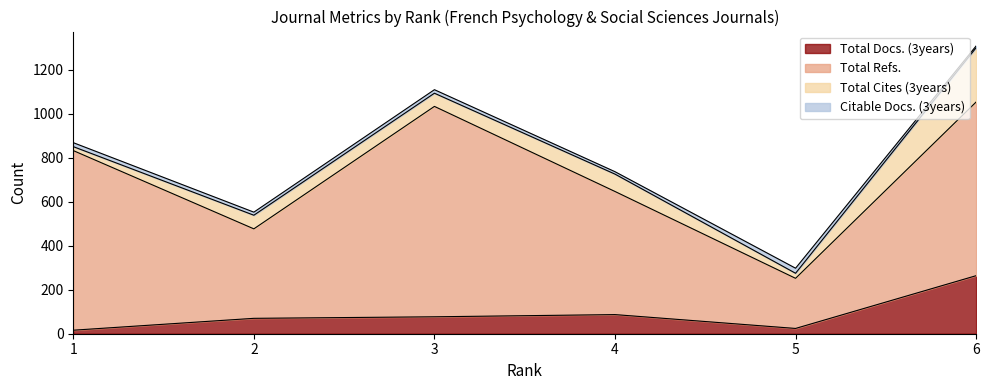

What is the spread (max minus min) of values at 1?

801